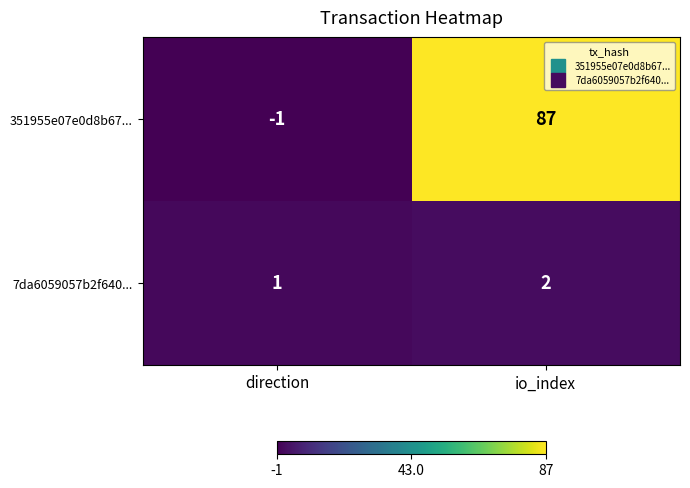

Reading right to left, what are all the values shown in this chart?

351955e07e0d8b67...: io_index=87	direction=-1
7da6059057b2f640...: io_index=2	direction=1